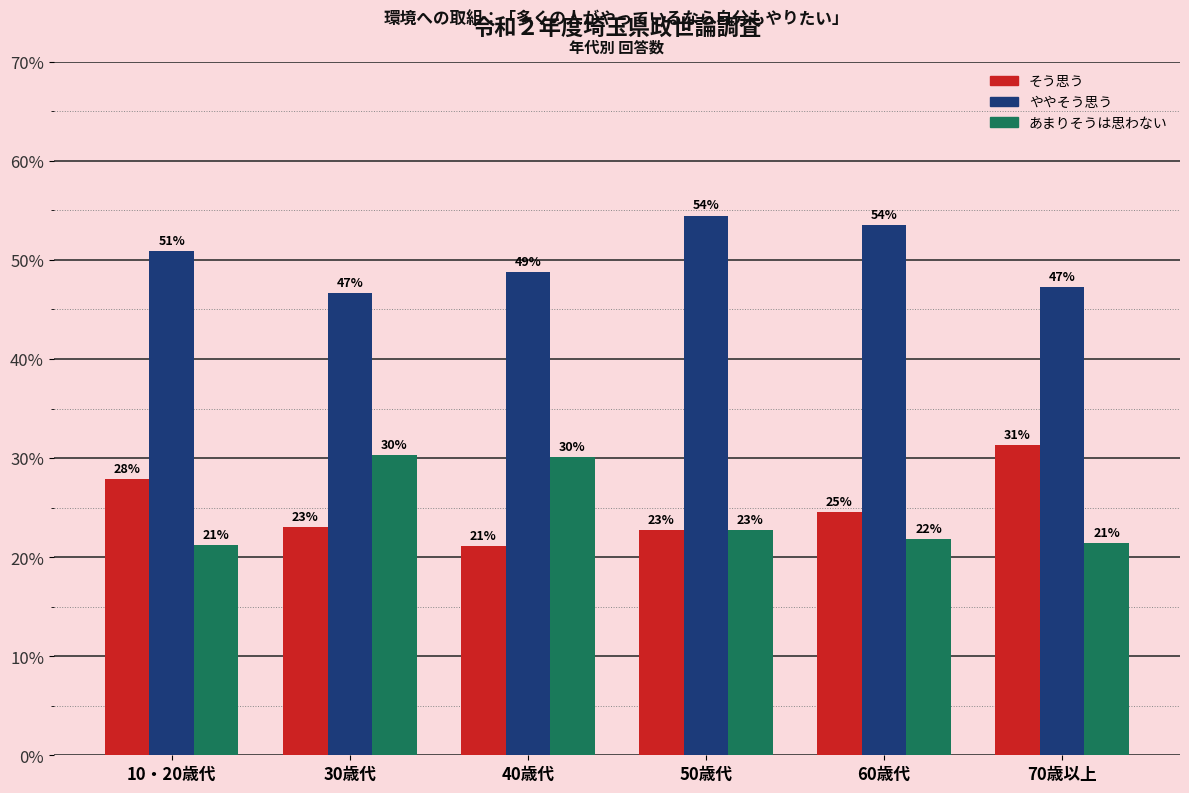

How many bars are there in total?

18